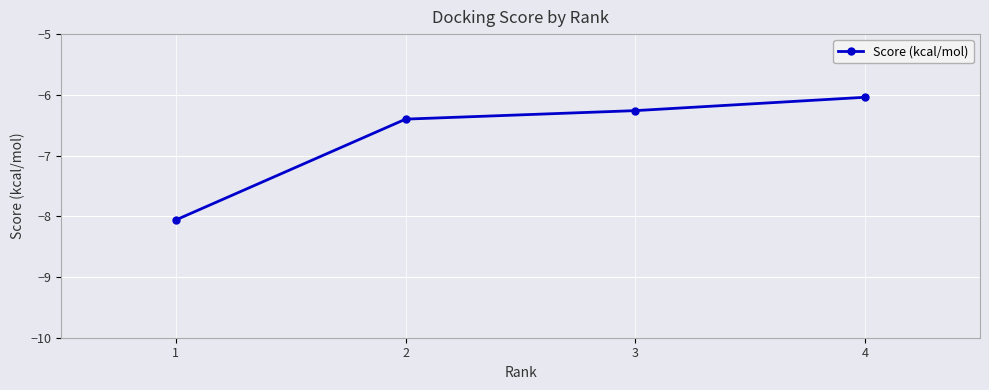

List the labels in order of value, largest first.

4, 3, 2, 1